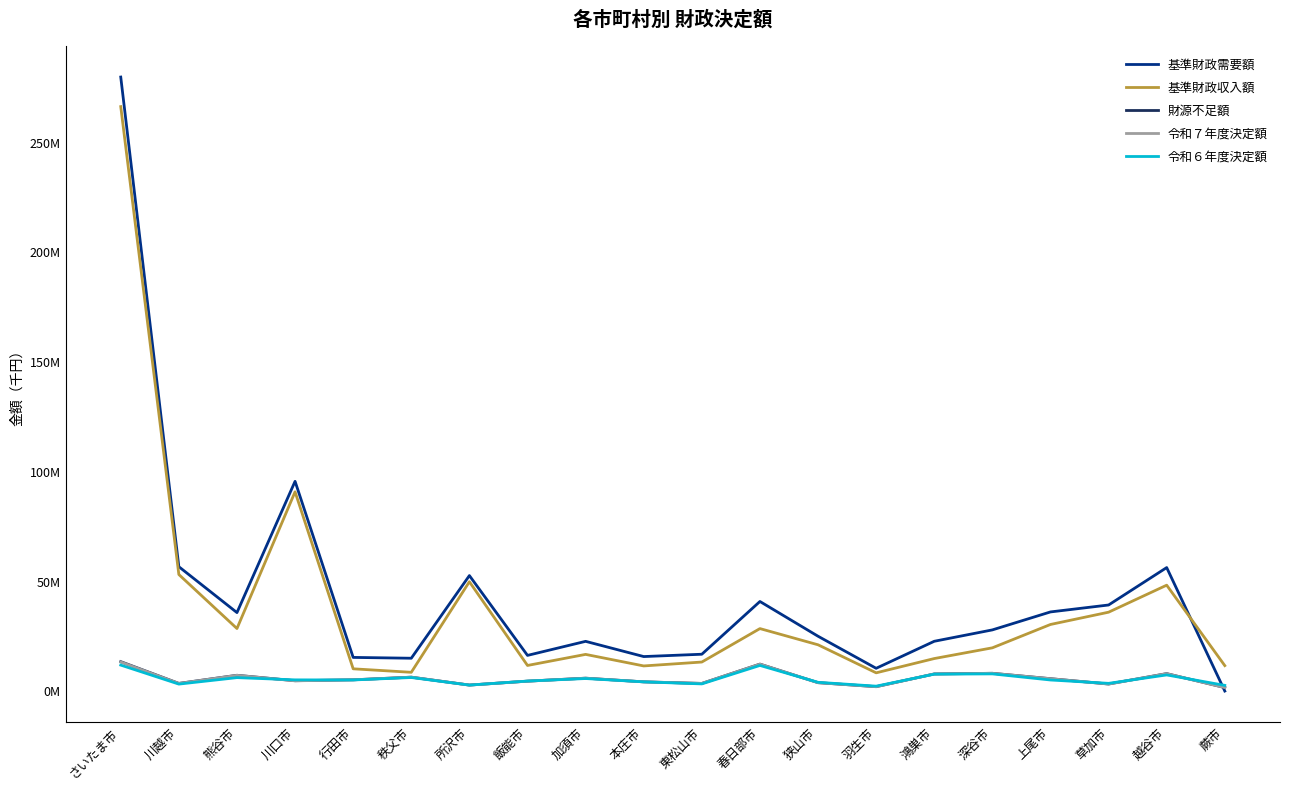

Which series has the largest total across all categories?

基準財政需要額